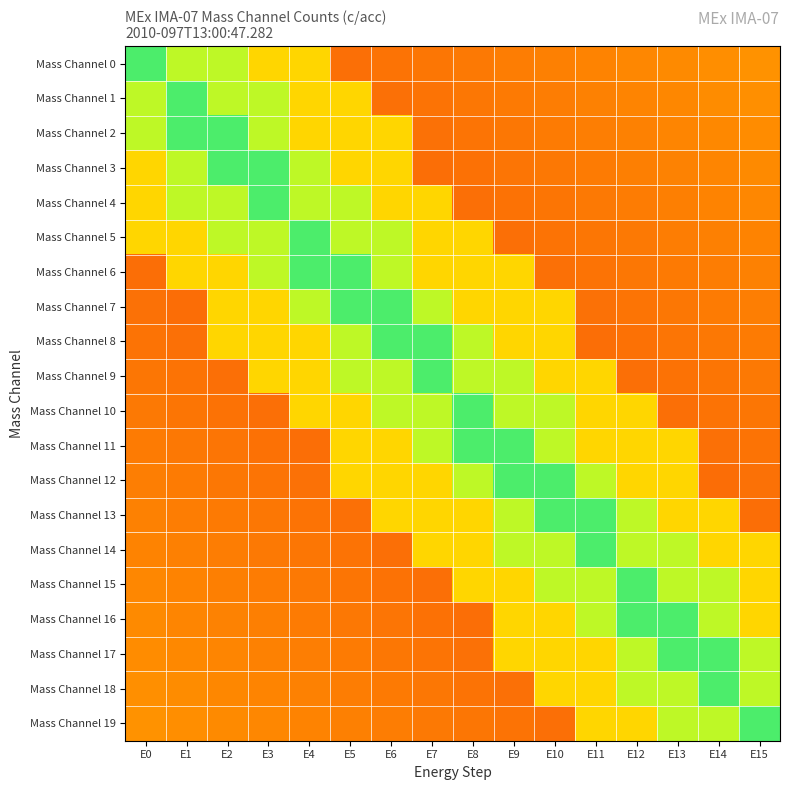

Reading left to right, what are all the values shown in this chart?

Mass Channel 0: E0=0.9	E1=0.8	E2=0.8	E3=0.6	E4=0.6	E5=0.2	E6=0.3	E7=0.3	E8=0.3	E9=0.3	E10=0.3	E11=0.3	E12=0.3	E13=0.3	E14=0.3	E15=0.3
Mass Channel 1: E0=0.8	E1=0.9	E2=0.8	E3=0.8	E4=0.6	E5=0.6	E6=0.3	E7=0.3	E8=0.3	E9=0.3	E10=0.3	E11=0.3	E12=0.3	E13=0.3	E14=0.3	E15=0.3
Mass Channel 2: E0=0.8	E1=0.9	E2=0.9	E3=0.8	E4=0.6	E5=0.6	E6=0.6	E7=0.3	E8=0.3	E9=0.3	E10=0.3	E11=0.3	E12=0.3	E13=0.3	E14=0.3	E15=0.3
Mass Channel 3: E0=0.6	E1=0.8	E2=0.9	E3=0.9	E4=0.8	E5=0.6	E6=0.6	E7=0.2	E8=0.3	E9=0.3	E10=0.3	E11=0.3	E12=0.3	E13=0.3	E14=0.3	E15=0.3
Mass Channel 4: E0=0.6	E1=0.8	E2=0.8	E3=0.9	E4=0.8	E5=0.8	E6=0.6	E7=0.6	E8=0.2	E9=0.3	E10=0.3	E11=0.3	E12=0.3	E13=0.3	E14=0.3	E15=0.3
Mass Channel 5: E0=0.6	E1=0.6	E2=0.8	E3=0.8	E4=0.9	E5=0.8	E6=0.8	E7=0.6	E8=0.6	E9=0.3	E10=0.3	E11=0.3	E12=0.3	E13=0.3	E14=0.3	E15=0.3
Mass Channel 6: E0=0.2	E1=0.6	E2=0.6	E3=0.8	E4=0.9	E5=0.9	E6=0.8	E7=0.6	E8=0.6	E9=0.6	E10=0.3	E11=0.3	E12=0.3	E13=0.3	E14=0.3	E15=0.3
Mass Channel 7: E0=0.3	E1=0.2	E2=0.6	E3=0.6	E4=0.8	E5=0.9	E6=0.9	E7=0.8	E8=0.6	E9=0.6	E10=0.6	E11=0.3	E12=0.3	E13=0.3	E14=0.3	E15=0.3
Mass Channel 8: E0=0.3	E1=0.3	E2=0.6	E3=0.6	E4=0.6	E5=0.8	E6=0.9	E7=0.9	E8=0.8	E9=0.6	E10=0.6	E11=0.2	E12=0.3	E13=0.3	E14=0.3	E15=0.3
Mass Channel 9: E0=0.3	E1=0.3	E2=0.3	E3=0.6	E4=0.6	E5=0.8	E6=0.8	E7=0.9	E8=0.8	E9=0.8	E10=0.6	E11=0.6	E12=0.2	E13=0.3	E14=0.3	E15=0.3
Mass Channel 10: E0=0.3	E1=0.3	E2=0.3	E3=0.2	E4=0.6	E5=0.6	E6=0.8	E7=0.8	E8=0.9	E9=0.8	E10=0.8	E11=0.6	E12=0.6	E13=0.3	E14=0.3	E15=0.3
Mass Channel 11: E0=0.3	E1=0.3	E2=0.3	E3=0.3	E4=0.2	E5=0.6	E6=0.6	E7=0.8	E8=0.9	E9=0.9	E10=0.8	E11=0.6	E12=0.6	E13=0.6	E14=0.3	E15=0.3
Mass Channel 12: E0=0.3	E1=0.3	E2=0.3	E3=0.3	E4=0.3	E5=0.6	E6=0.6	E7=0.6	E8=0.8	E9=0.9	E10=0.9	E11=0.8	E12=0.6	E13=0.6	E14=0.2	E15=0.3
Mass Channel 13: E0=0.3	E1=0.3	E2=0.3	E3=0.3	E4=0.3	E5=0.3	E6=0.6	E7=0.6	E8=0.6	E9=0.8	E10=0.9	E11=0.9	E12=0.8	E13=0.6	E14=0.6	E15=0.2
Mass Channel 14: E0=0.3	E1=0.3	E2=0.3	E3=0.3	E4=0.3	E5=0.3	E6=0.3	E7=0.6	E8=0.6	E9=0.8	E10=0.8	E11=0.9	E12=0.8	E13=0.8	E14=0.6	E15=0.6
Mass Channel 15: E0=0.3	E1=0.3	E2=0.3	E3=0.3	E4=0.3	E5=0.3	E6=0.3	E7=0.2	E8=0.6	E9=0.6	E10=0.8	E11=0.8	E12=0.9	E13=0.8	E14=0.8	E15=0.6
Mass Channel 16: E0=0.3	E1=0.3	E2=0.3	E3=0.3	E4=0.3	E5=0.3	E6=0.3	E7=0.3	E8=0.2	E9=0.6	E10=0.6	E11=0.8	E12=0.9	E13=0.9	E14=0.8	E15=0.6
Mass Channel 17: E0=0.3	E1=0.3	E2=0.3	E3=0.3	E4=0.3	E5=0.3	E6=0.3	E7=0.3	E8=0.3	E9=0.6	E10=0.6	E11=0.6	E12=0.8	E13=0.9	E14=0.9	E15=0.8
Mass Channel 18: E0=0.3	E1=0.3	E2=0.3	E3=0.3	E4=0.3	E5=0.3	E6=0.3	E7=0.3	E8=0.3	E9=0.3	E10=0.6	E11=0.6	E12=0.8	E13=0.8	E14=0.9	E15=0.8
Mass Channel 19: E0=0.3	E1=0.3	E2=0.3	E3=0.3	E4=0.3	E5=0.3	E6=0.3	E7=0.3	E8=0.3	E9=0.3	E10=0.2	E11=0.6	E12=0.6	E13=0.8	E14=0.8	E15=0.9